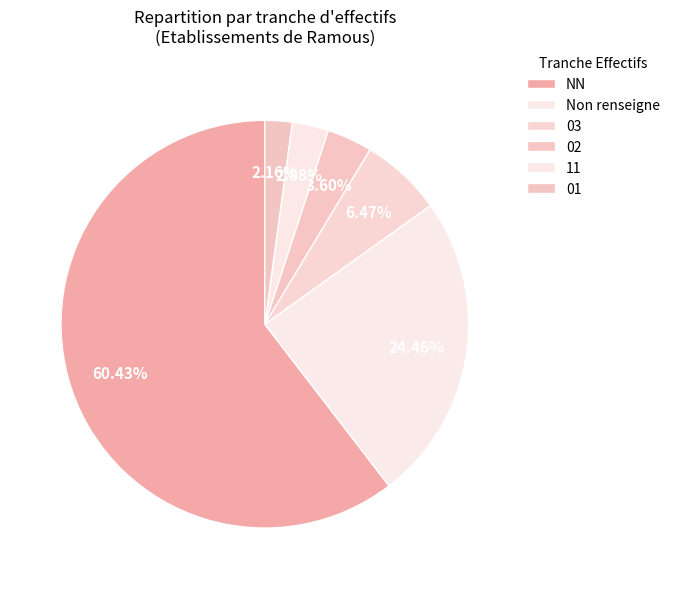

The 02 slice represents 11% of the pie. True or false?

False